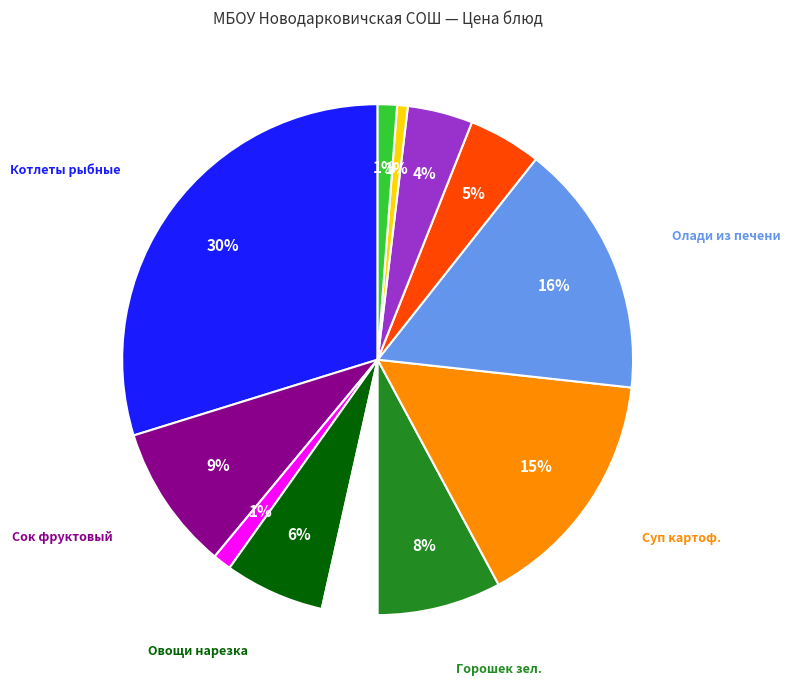

To the nearest percent, what is the difference between the largest and smallest slice percentages?

29%